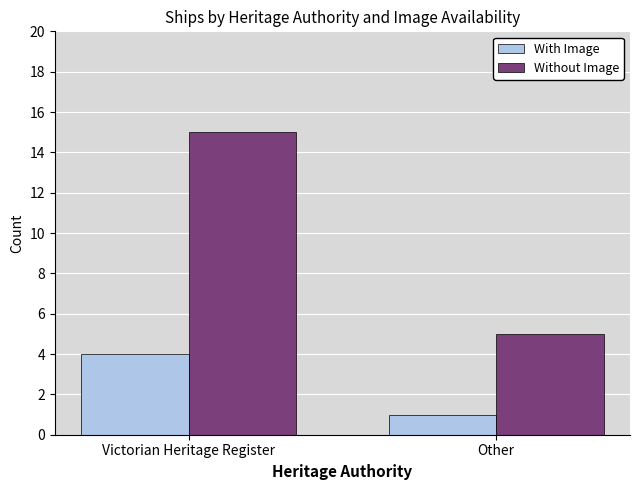

What is the sum of all Without Image values?

20